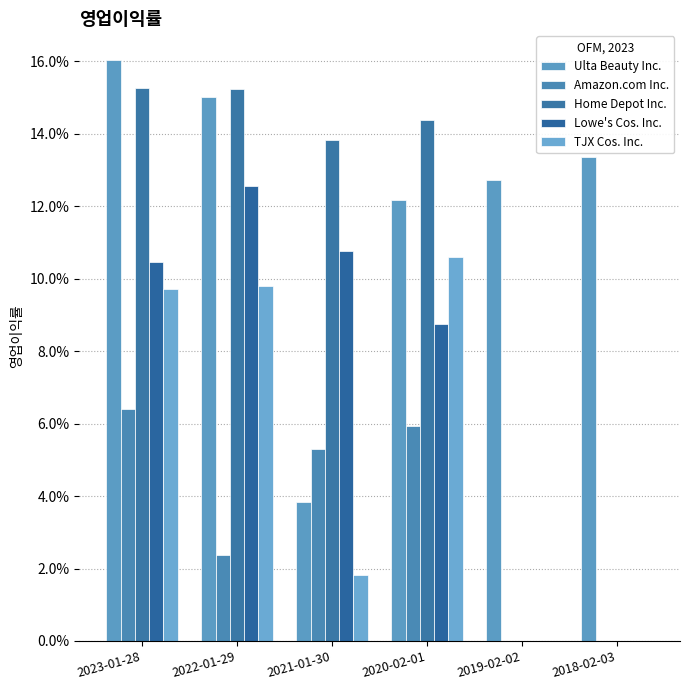

Reading left to right, what are all the values shown in this chart?

Ulta Beauty Inc.: 0.2	0.2	0.0	0.1	0.1	0.1
Amazon.com Inc.: 0.1	0.0	0.1	0.1	0.0	0.0
Home Depot Inc.: 0.2	0.2	0.1	0.1	0.0	0.0
Lowe's Cos. Inc.: 0.1	0.1	0.1	0.1	0.0	0.0
TJX Cos. Inc.: 0.1	0.1	0.0	0.1	0.0	0.0